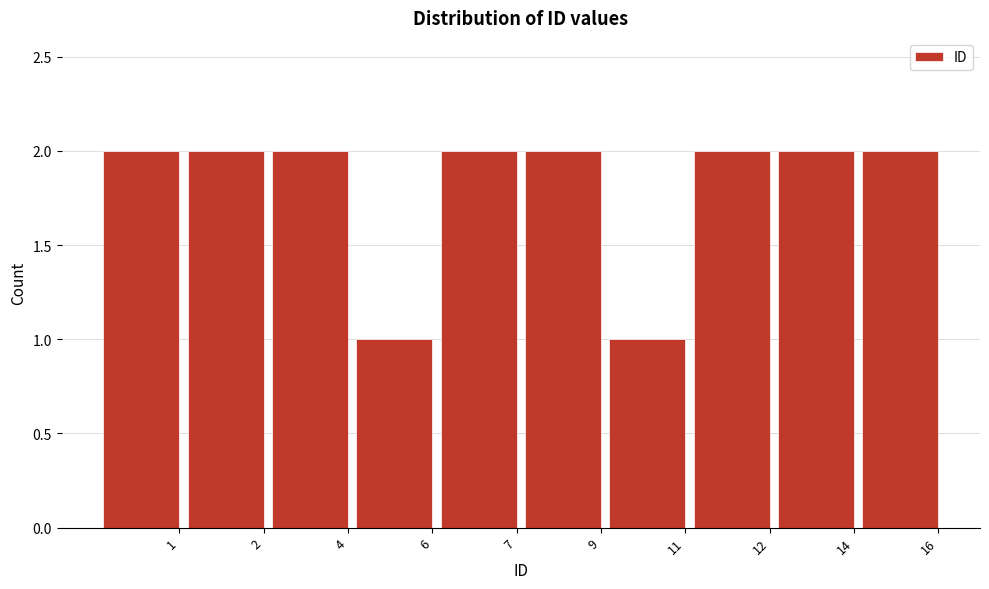

Reading left to right, transcribe all the data shown in this chart.

1=2	2=2	4=2	6=1	7=2	9=2	11=1	12=2	14=2	16=2